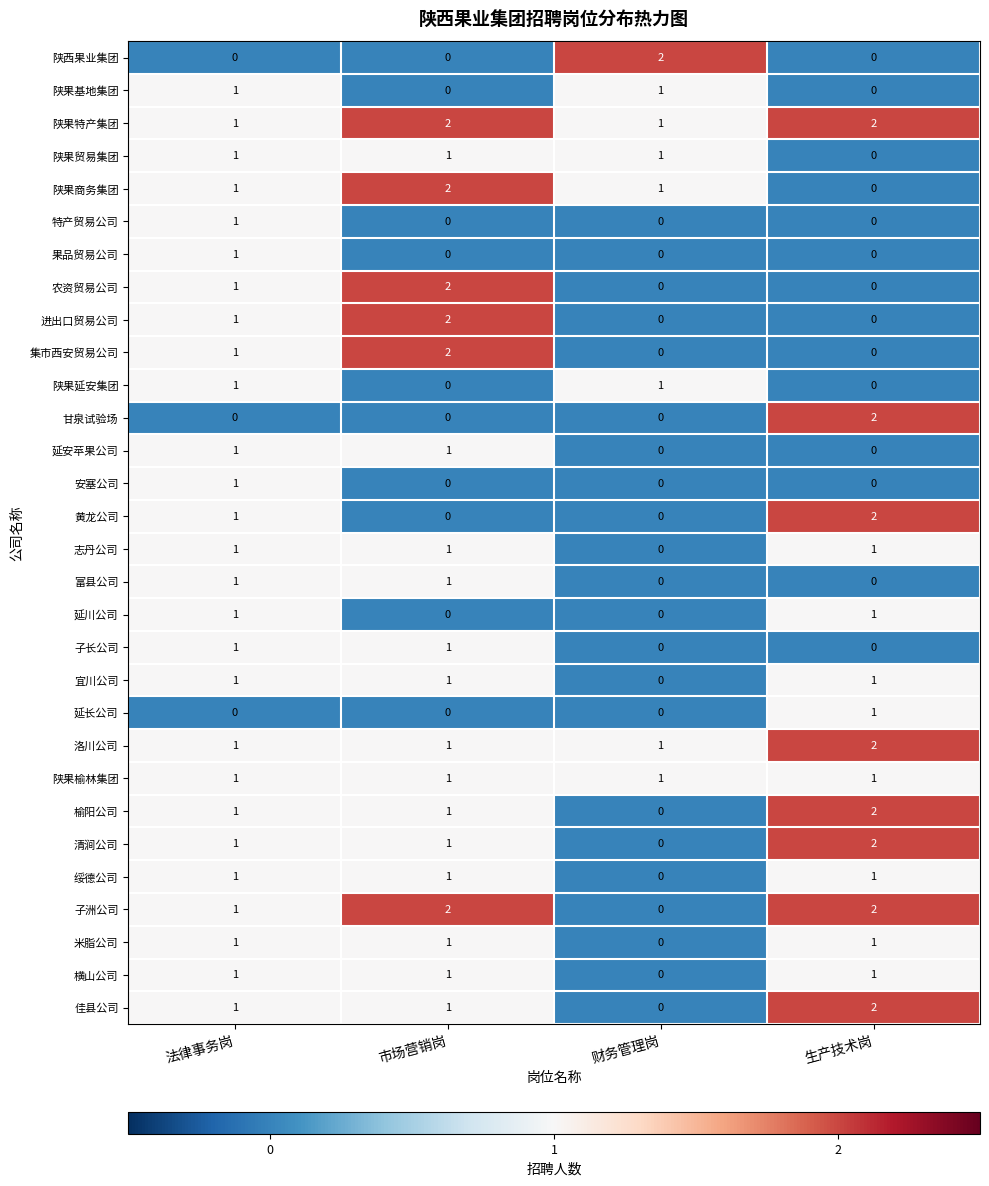

At which label is 志丹公司 closest to 0?

财务管理岗